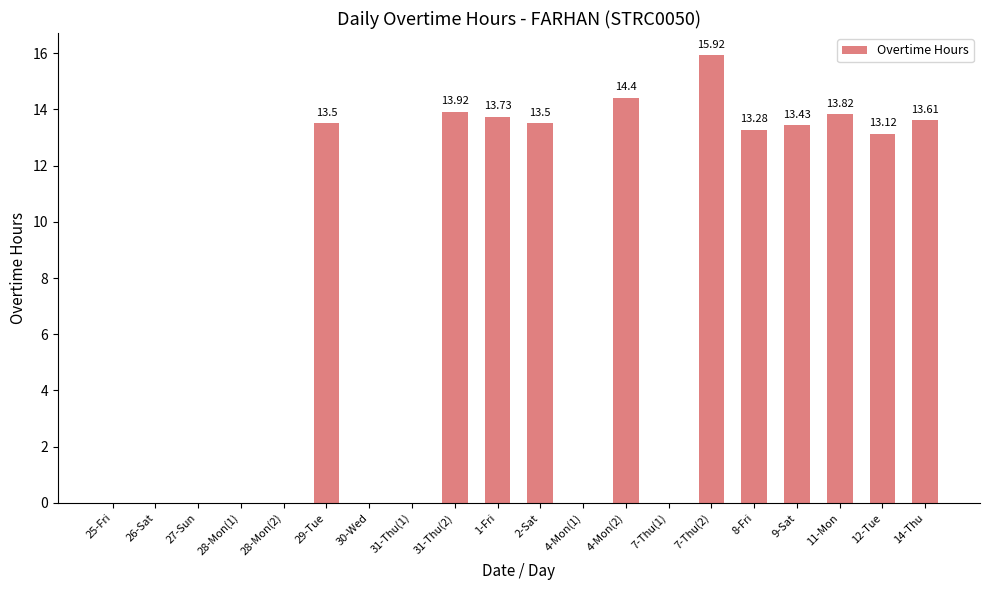

Where does the data first go above 13?

29-Tue